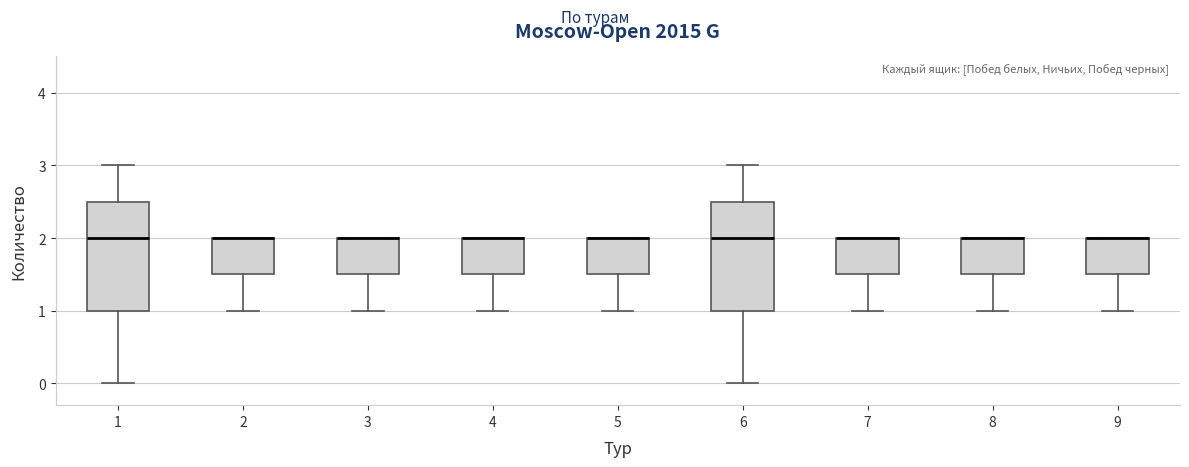

Reading left to right, transcribe this box plot: for each box, give where its median line is, the range the box spans, and where its two whiskers end, as read against the y-axis. The values are not printed on the chart, so give them approximately, as read against the axis.

1: median 2.0, box 1.0 to 2.5, whiskers 0.0 to 3.0
2: median 2.0 (drawn on the box's upper edge), box 1.5 to 2.0, whiskers 1.0 to 2.0
3: median 2.0 (drawn on the box's upper edge), box 1.5 to 2.0, whiskers 1.0 to 2.0
4: median 2.0 (drawn on the box's upper edge), box 1.5 to 2.0, whiskers 1.0 to 2.0
5: median 2.0 (drawn on the box's upper edge), box 1.5 to 2.0, whiskers 1.0 to 2.0
6: median 2.0, box 1.0 to 2.5, whiskers 0.0 to 3.0
7: median 2.0 (drawn on the box's upper edge), box 1.5 to 2.0, whiskers 1.0 to 2.0
8: median 2.0 (drawn on the box's upper edge), box 1.5 to 2.0, whiskers 1.0 to 2.0
9: median 2.0 (drawn on the box's upper edge), box 1.5 to 2.0, whiskers 1.0 to 2.0